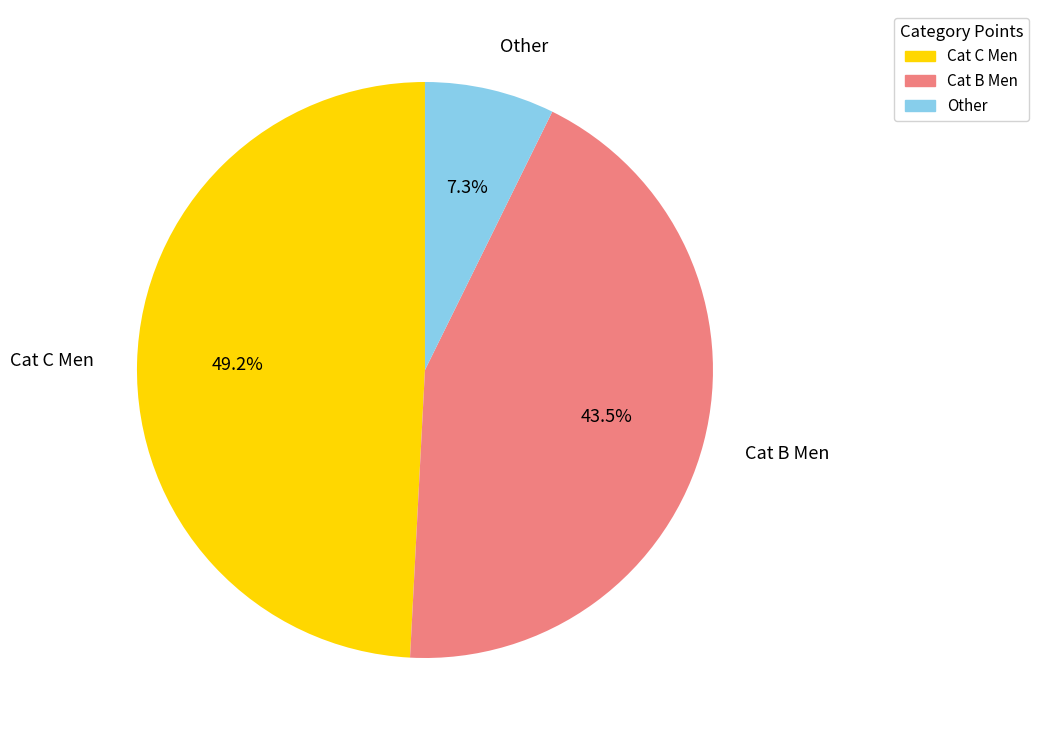

To the nearest percent, what is the average slice percentage?

33%